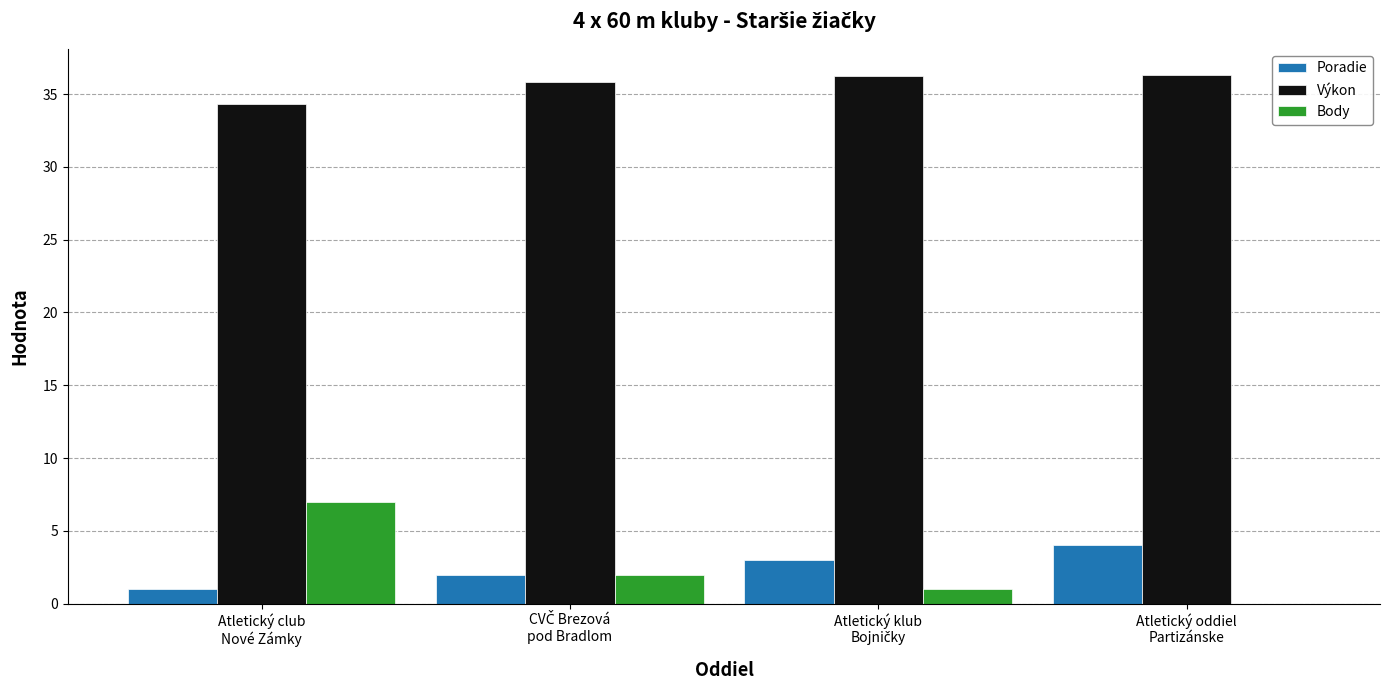

What is the sum of all Body values?

10.0